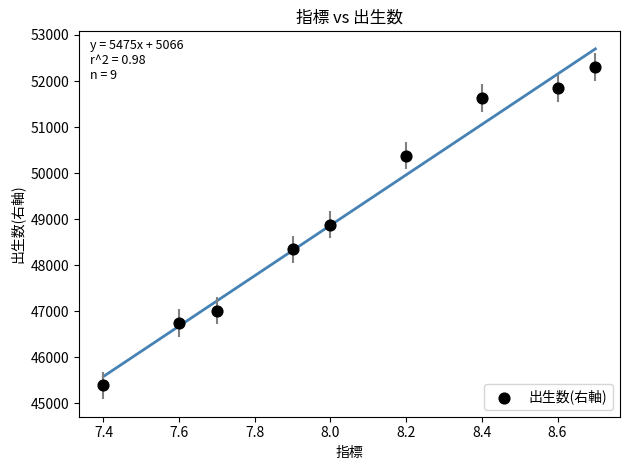

What is the average Y value?

49170